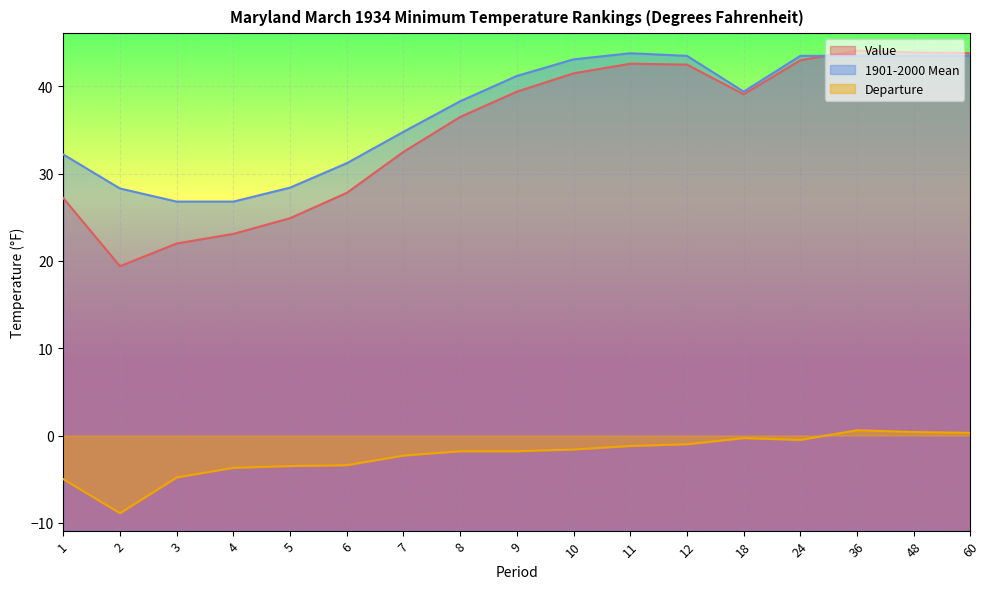

What is the difference between the Departure values at 8 and 12?

0.8